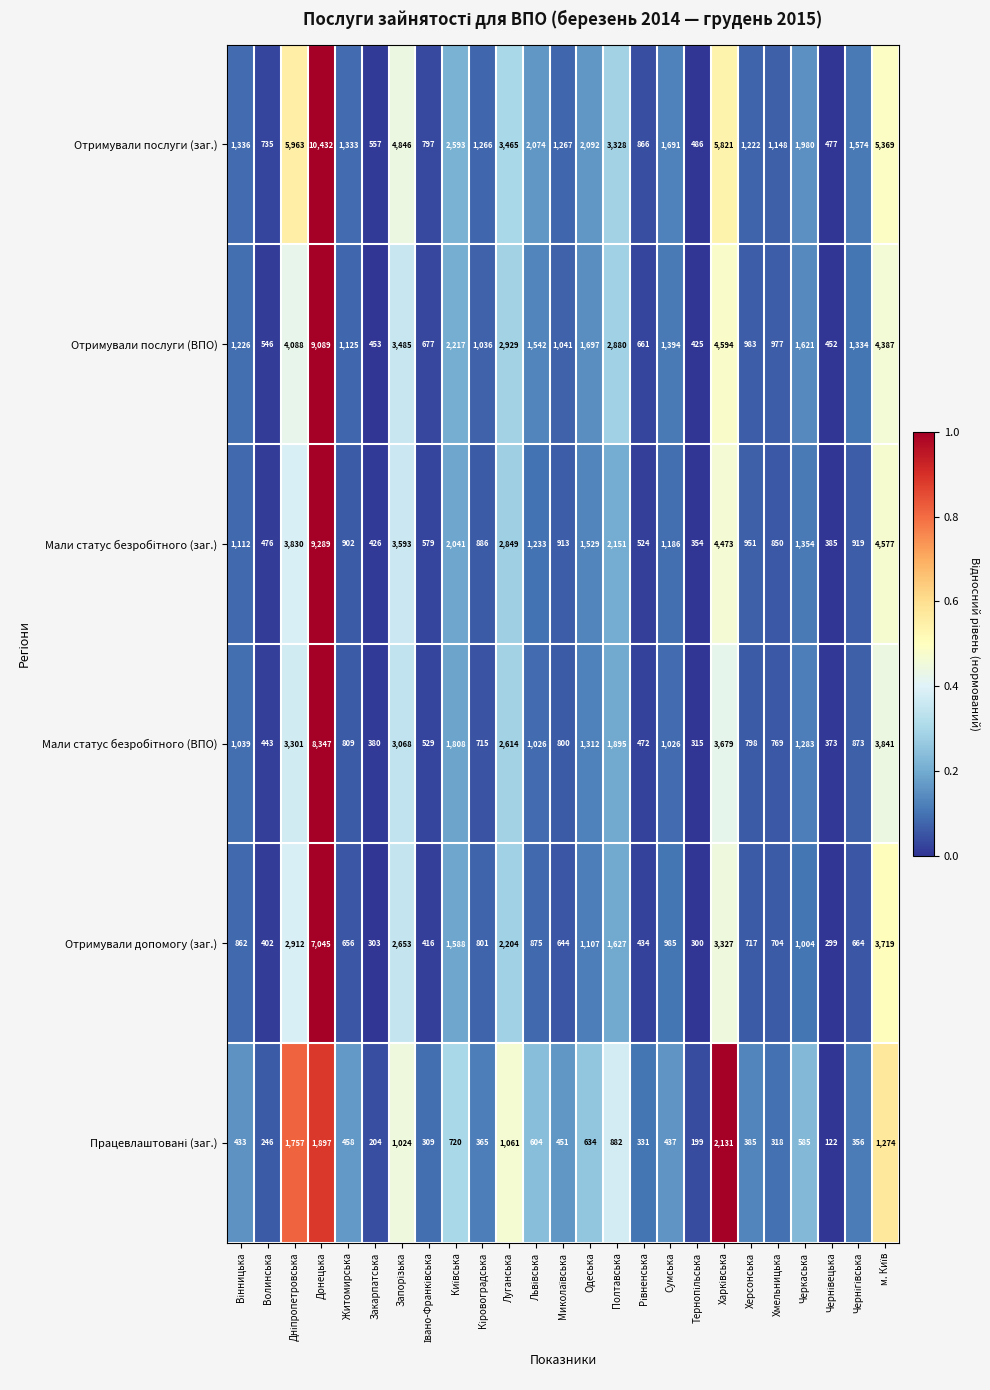

What is the difference between the highest and lowest values at Одеська?

1458